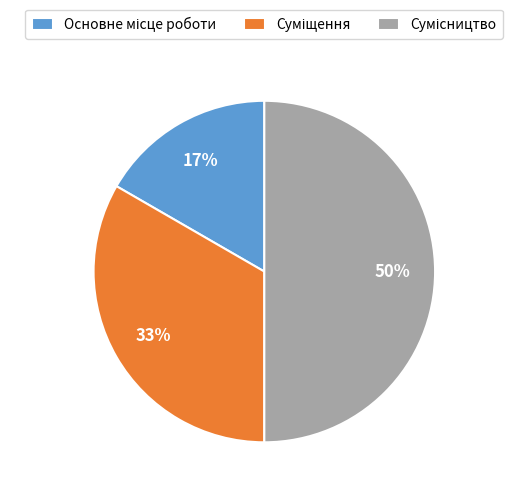

To the nearest percent, what is the average slice percentage?

33%